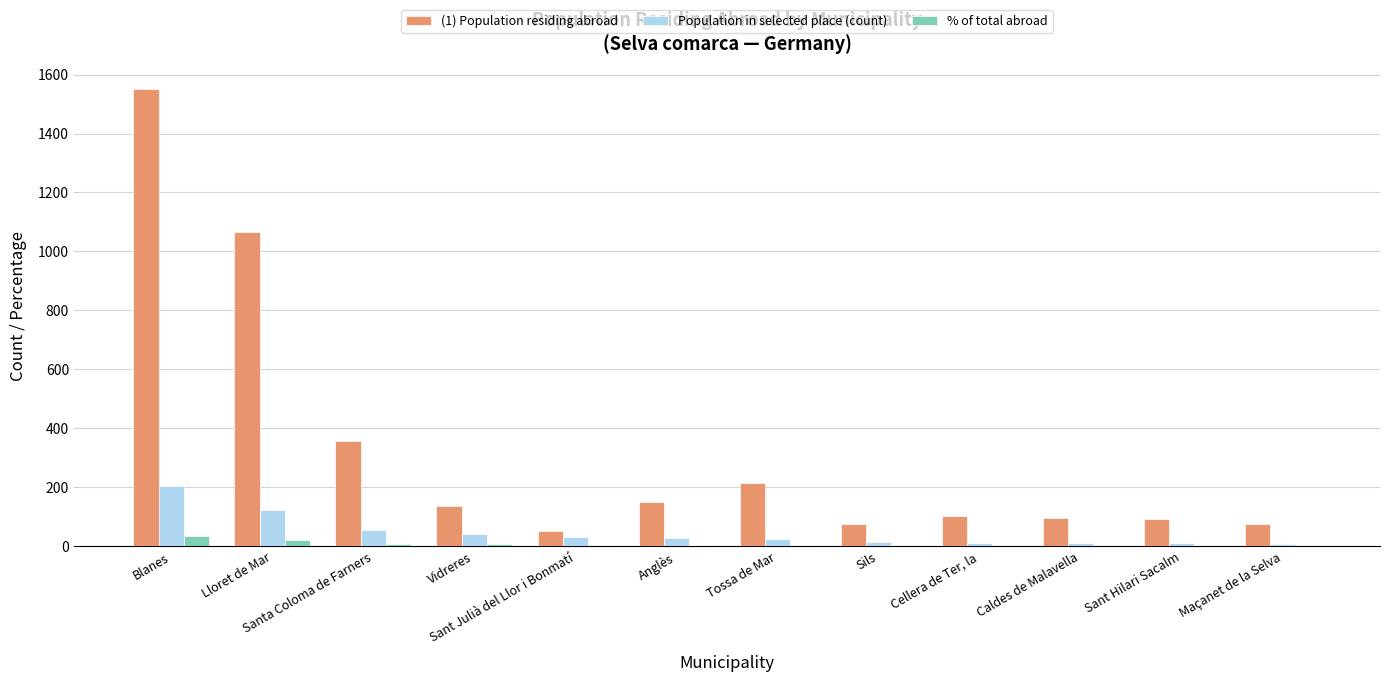

Which category has the highest value in the Population in selected place (count) series?

Blanes